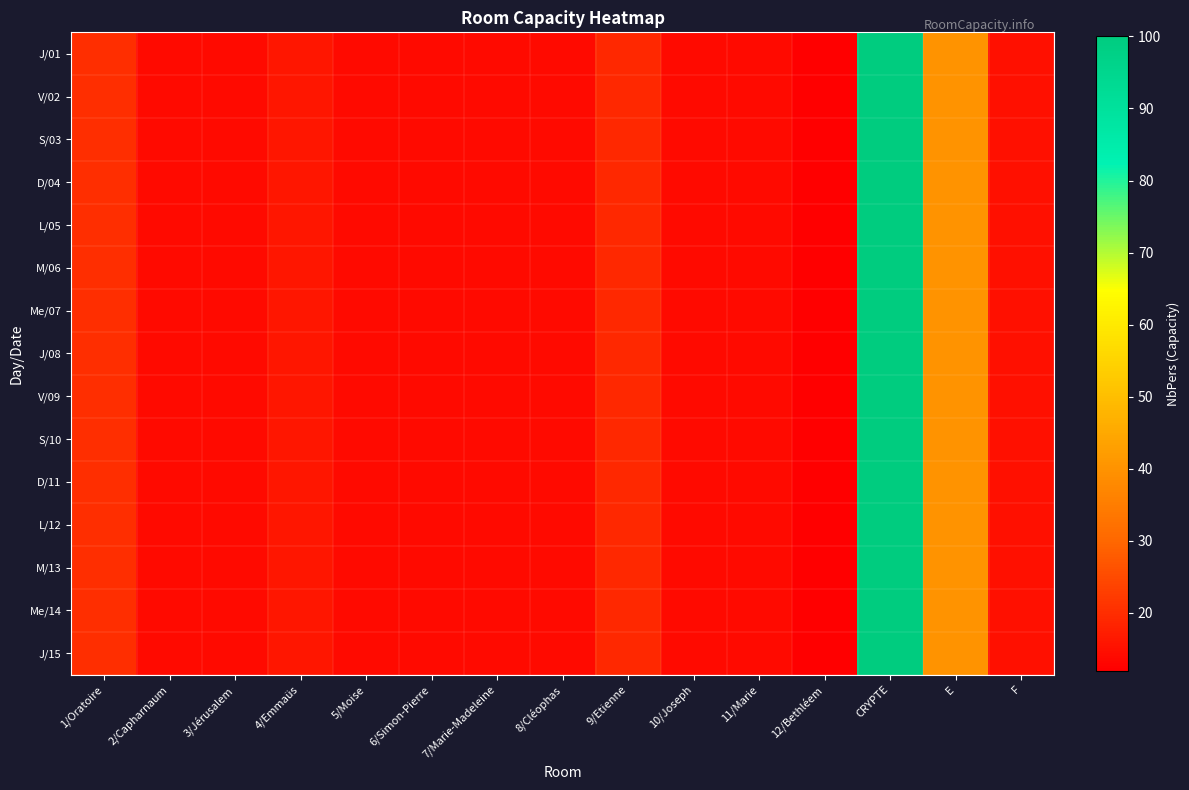

Reading left to right, what are all the values shown in this chart?

J/01: 1/Oratoire=20	2/Capharnaum=14	3/Jérusalem=14	4/Emmaüs=16	5/Moise=14	6/Simon-Pierre=14	7/Marie-Madeleine=14	8/Cléophas=14	9/Etienne=19	10/Joseph=14	11/Marie=14	12/Bethléem=12	CRYPTE=100	E=40	F=15
V/02: 1/Oratoire=20	2/Capharnaum=14	3/Jérusalem=14	4/Emmaüs=16	5/Moise=14	6/Simon-Pierre=14	7/Marie-Madeleine=14	8/Cléophas=14	9/Etienne=19	10/Joseph=14	11/Marie=14	12/Bethléem=12	CRYPTE=100	E=40	F=15
S/03: 1/Oratoire=20	2/Capharnaum=14	3/Jérusalem=14	4/Emmaüs=16	5/Moise=14	6/Simon-Pierre=14	7/Marie-Madeleine=14	8/Cléophas=14	9/Etienne=19	10/Joseph=14	11/Marie=14	12/Bethléem=12	CRYPTE=100	E=40	F=15
D/04: 1/Oratoire=20	2/Capharnaum=14	3/Jérusalem=14	4/Emmaüs=16	5/Moise=14	6/Simon-Pierre=14	7/Marie-Madeleine=14	8/Cléophas=14	9/Etienne=19	10/Joseph=14	11/Marie=14	12/Bethléem=12	CRYPTE=100	E=40	F=15
L/05: 1/Oratoire=20	2/Capharnaum=14	3/Jérusalem=14	4/Emmaüs=16	5/Moise=14	6/Simon-Pierre=14	7/Marie-Madeleine=14	8/Cléophas=14	9/Etienne=19	10/Joseph=14	11/Marie=14	12/Bethléem=12	CRYPTE=100	E=40	F=15
M/06: 1/Oratoire=20	2/Capharnaum=14	3/Jérusalem=14	4/Emmaüs=16	5/Moise=14	6/Simon-Pierre=14	7/Marie-Madeleine=14	8/Cléophas=14	9/Etienne=19	10/Joseph=14	11/Marie=14	12/Bethléem=12	CRYPTE=100	E=40	F=15
Me/07: 1/Oratoire=20	2/Capharnaum=14	3/Jérusalem=14	4/Emmaüs=16	5/Moise=14	6/Simon-Pierre=14	7/Marie-Madeleine=14	8/Cléophas=14	9/Etienne=19	10/Joseph=14	11/Marie=14	12/Bethléem=12	CRYPTE=100	E=40	F=15
J/08: 1/Oratoire=20	2/Capharnaum=14	3/Jérusalem=14	4/Emmaüs=16	5/Moise=14	6/Simon-Pierre=14	7/Marie-Madeleine=14	8/Cléophas=14	9/Etienne=19	10/Joseph=14	11/Marie=14	12/Bethléem=12	CRYPTE=100	E=40	F=15
V/09: 1/Oratoire=20	2/Capharnaum=14	3/Jérusalem=14	4/Emmaüs=16	5/Moise=14	6/Simon-Pierre=14	7/Marie-Madeleine=14	8/Cléophas=14	9/Etienne=19	10/Joseph=14	11/Marie=14	12/Bethléem=12	CRYPTE=100	E=40	F=15
S/10: 1/Oratoire=20	2/Capharnaum=14	3/Jérusalem=14	4/Emmaüs=16	5/Moise=14	6/Simon-Pierre=14	7/Marie-Madeleine=14	8/Cléophas=14	9/Etienne=19	10/Joseph=14	11/Marie=14	12/Bethléem=12	CRYPTE=100	E=40	F=15
D/11: 1/Oratoire=20	2/Capharnaum=14	3/Jérusalem=14	4/Emmaüs=16	5/Moise=14	6/Simon-Pierre=14	7/Marie-Madeleine=14	8/Cléophas=14	9/Etienne=19	10/Joseph=14	11/Marie=14	12/Bethléem=12	CRYPTE=100	E=40	F=15
L/12: 1/Oratoire=20	2/Capharnaum=14	3/Jérusalem=14	4/Emmaüs=16	5/Moise=14	6/Simon-Pierre=14	7/Marie-Madeleine=14	8/Cléophas=14	9/Etienne=19	10/Joseph=14	11/Marie=14	12/Bethléem=12	CRYPTE=100	E=40	F=15
M/13: 1/Oratoire=20	2/Capharnaum=14	3/Jérusalem=14	4/Emmaüs=16	5/Moise=14	6/Simon-Pierre=14	7/Marie-Madeleine=14	8/Cléophas=14	9/Etienne=19	10/Joseph=14	11/Marie=14	12/Bethléem=12	CRYPTE=100	E=40	F=15
Me/14: 1/Oratoire=20	2/Capharnaum=14	3/Jérusalem=14	4/Emmaüs=16	5/Moise=14	6/Simon-Pierre=14	7/Marie-Madeleine=14	8/Cléophas=14	9/Etienne=19	10/Joseph=14	11/Marie=14	12/Bethléem=12	CRYPTE=100	E=40	F=15
J/15: 1/Oratoire=20	2/Capharnaum=14	3/Jérusalem=14	4/Emmaüs=16	5/Moise=14	6/Simon-Pierre=14	7/Marie-Madeleine=14	8/Cléophas=14	9/Etienne=19	10/Joseph=14	11/Marie=14	12/Bethléem=12	CRYPTE=100	E=40	F=15